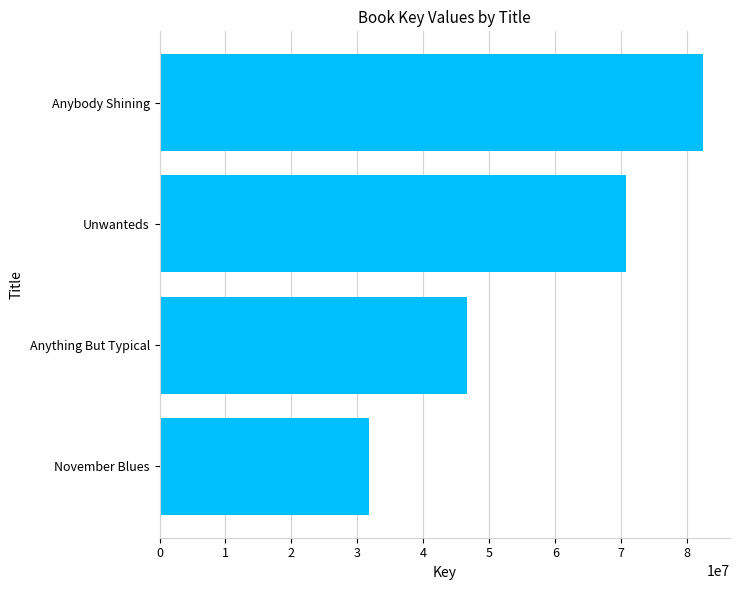

At which label is the value closest to 57036355?

Anything But Typical